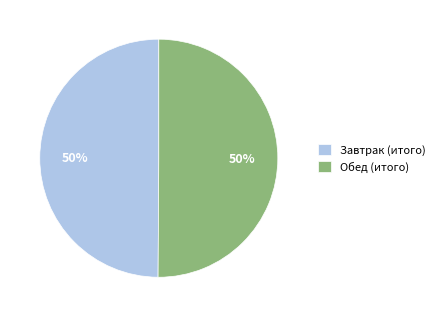

Is the sum of Обед (итого) and Завтрак (итого) greater than half?

Yes